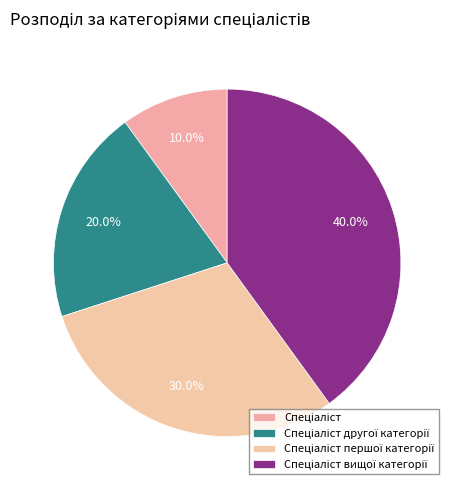

Is there a majority slice in this chart?

No